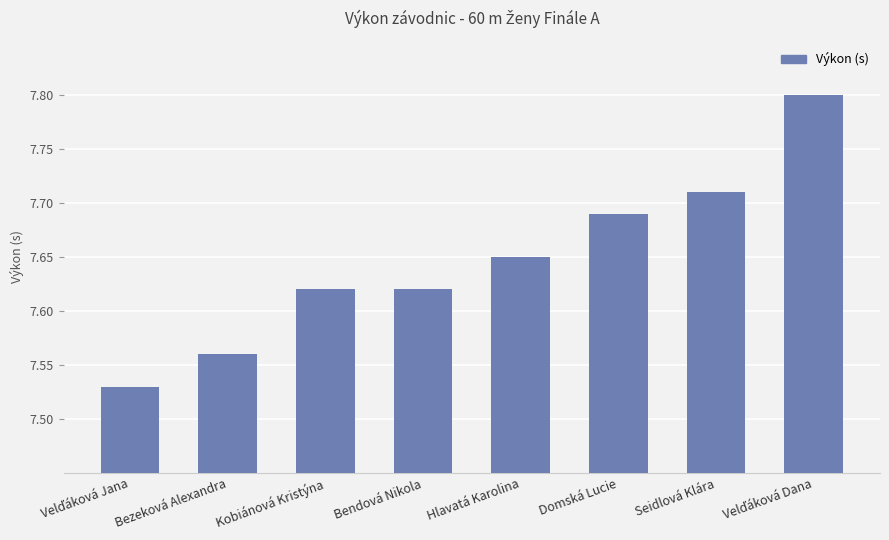

What is the maximum value shown in the chart?

7.8